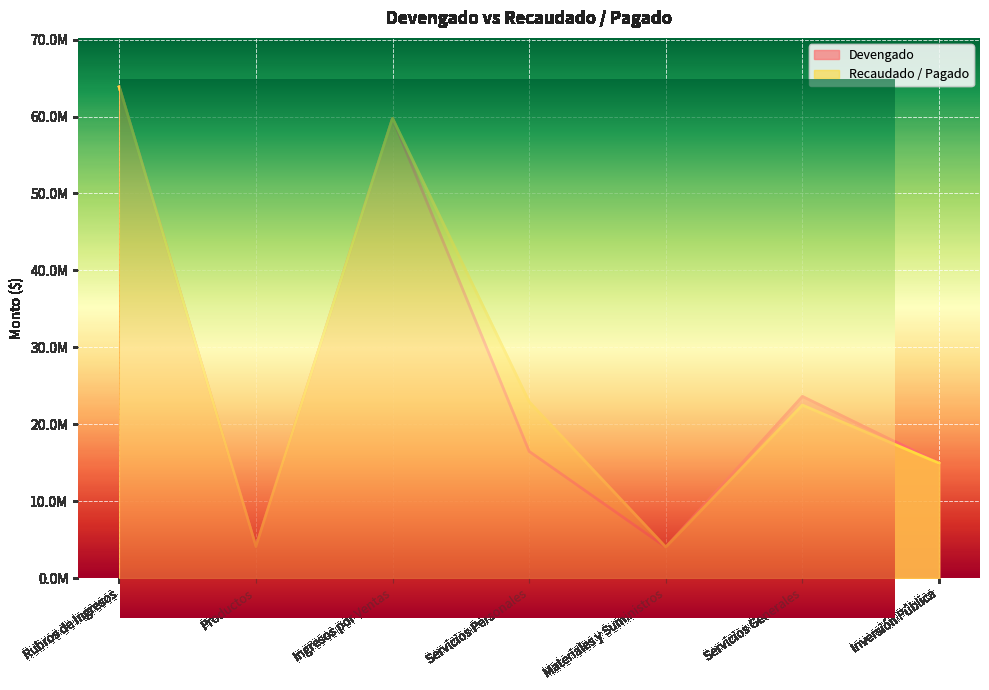

How many intersections are there between Recaudado / Pagado and Devengado?

1